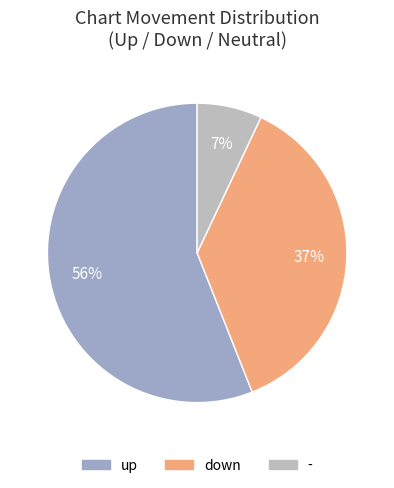

To the nearest percent, what percentage of the pie is up?

56%